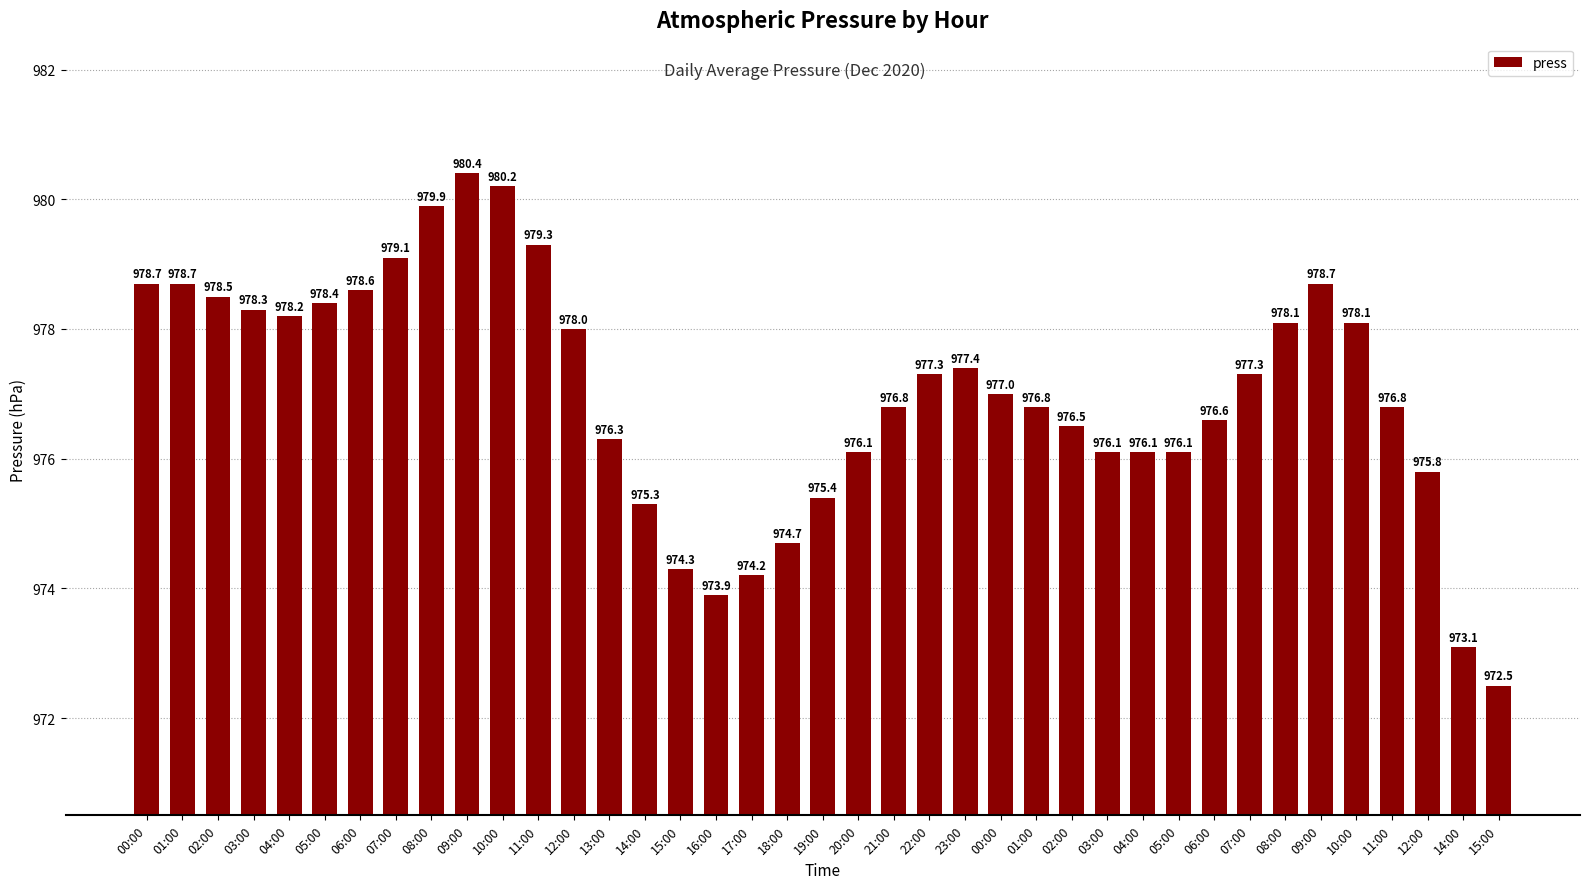

List the labels in order of value, smallest first.

15:00, 14:00, 16:00, 17:00, 15:00, 18:00, 14:00, 19:00, 12:00, 20:00, 03:00, 04:00, 05:00, 13:00, 02:00, 06:00, 21:00, 01:00, 11:00, 00:00, 22:00, 07:00, 23:00, 12:00, 08:00, 10:00, 04:00, 03:00, 05:00, 02:00, 06:00, 00:00, 01:00, 09:00, 07:00, 11:00, 08:00, 10:00, 09:00